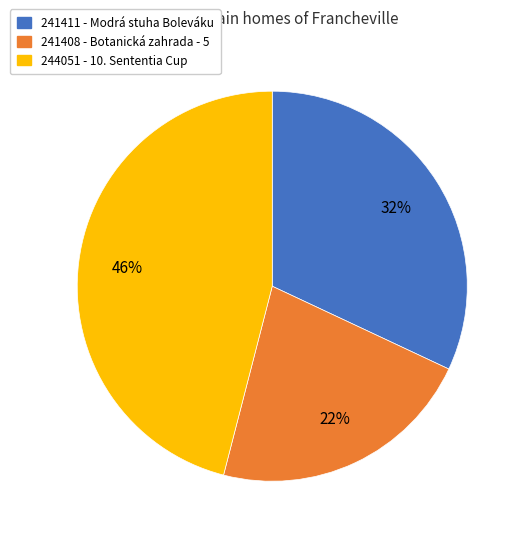

The 241408 slice represents 8% of the pie. True or false?

False